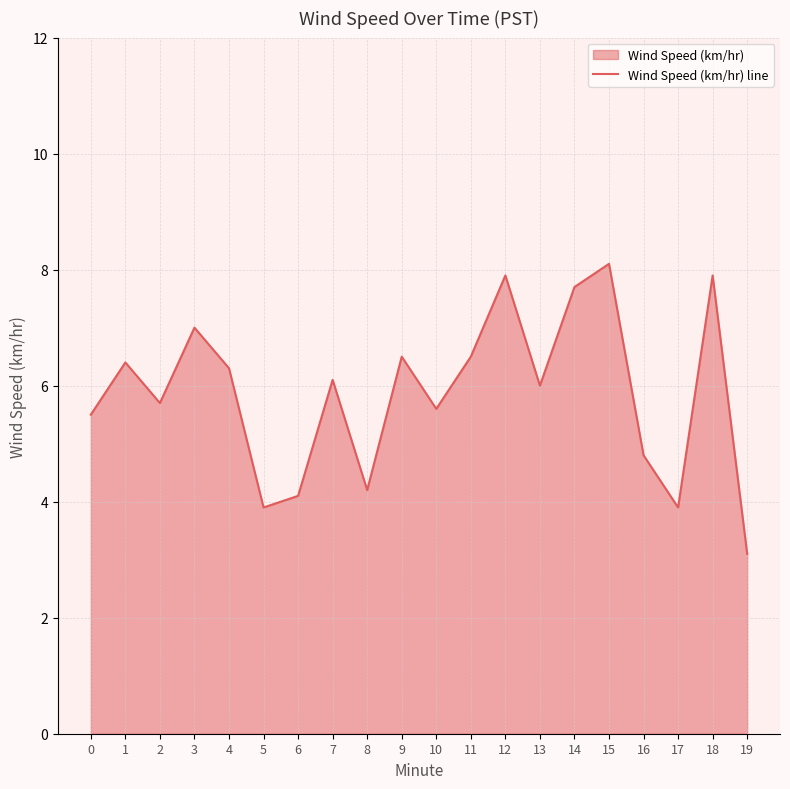

How many distinct data groups are displayed?

1